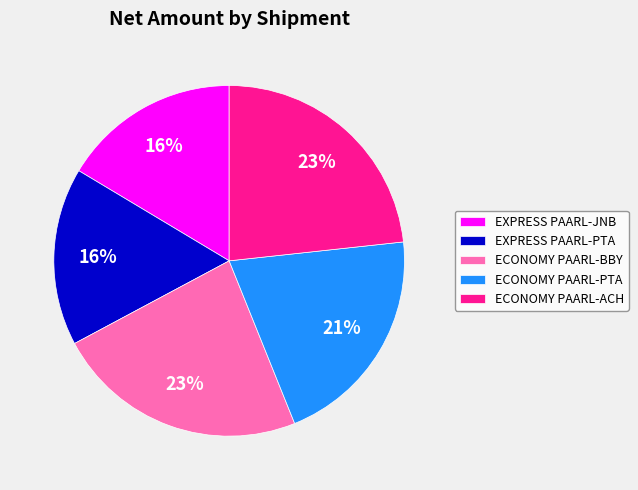

Approximately how many times larger is the value at ECONOMY PAARL-PTA compared to EXPRESS PAARL-JNB?

1.3